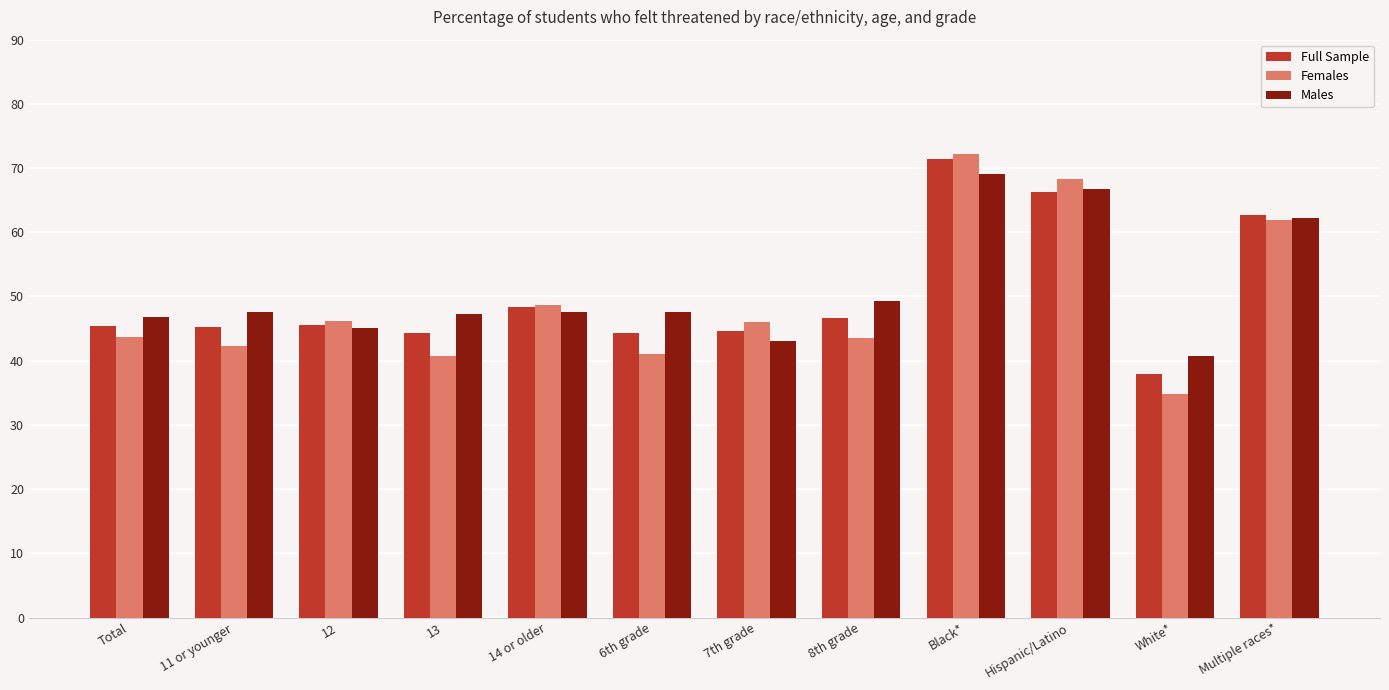

Is it true that Males equals 17.7 at 11 or younger?

False